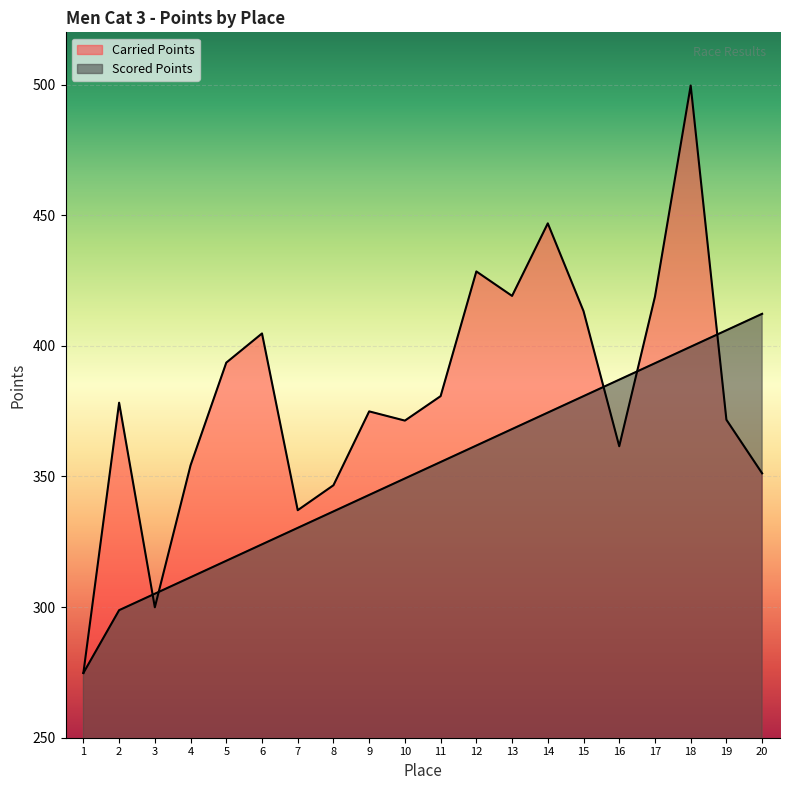

At which label does Scored Points first exceed 355?

11